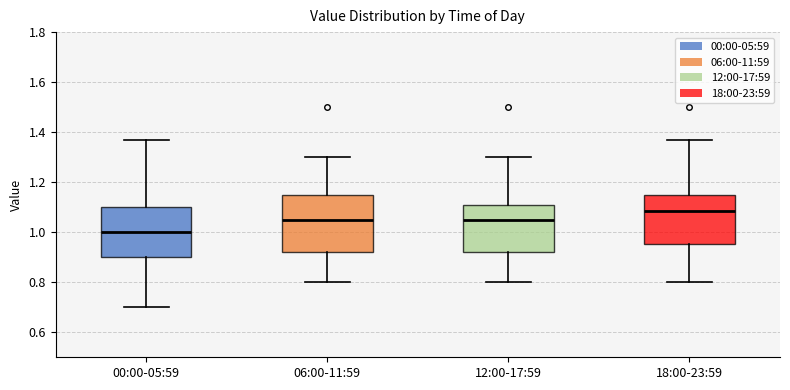

Comparing the boxes themselves (not the whiskers), which one is the tallest?

06:00-11:59